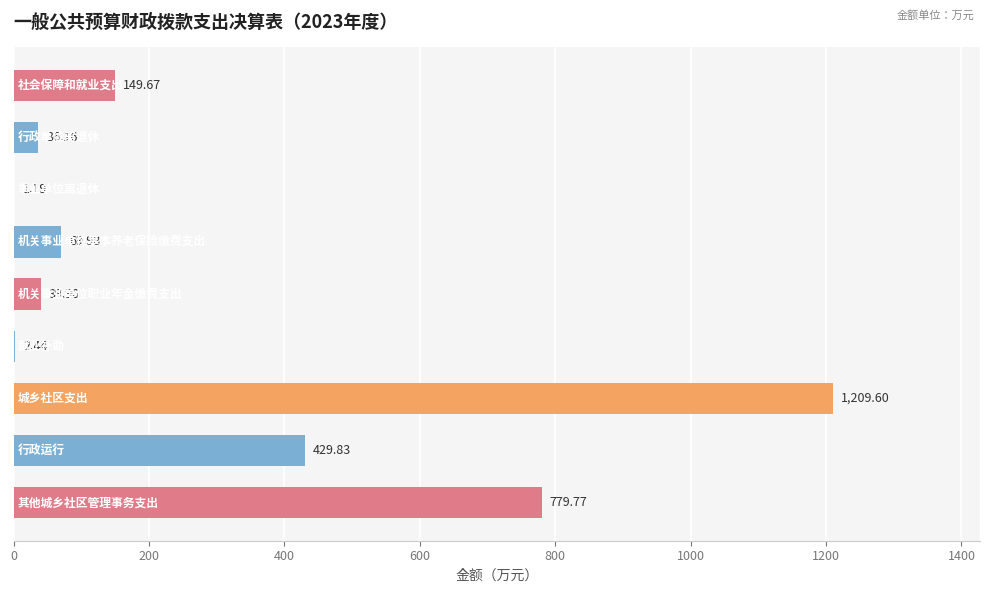

What is the sum of all values?

2718.5